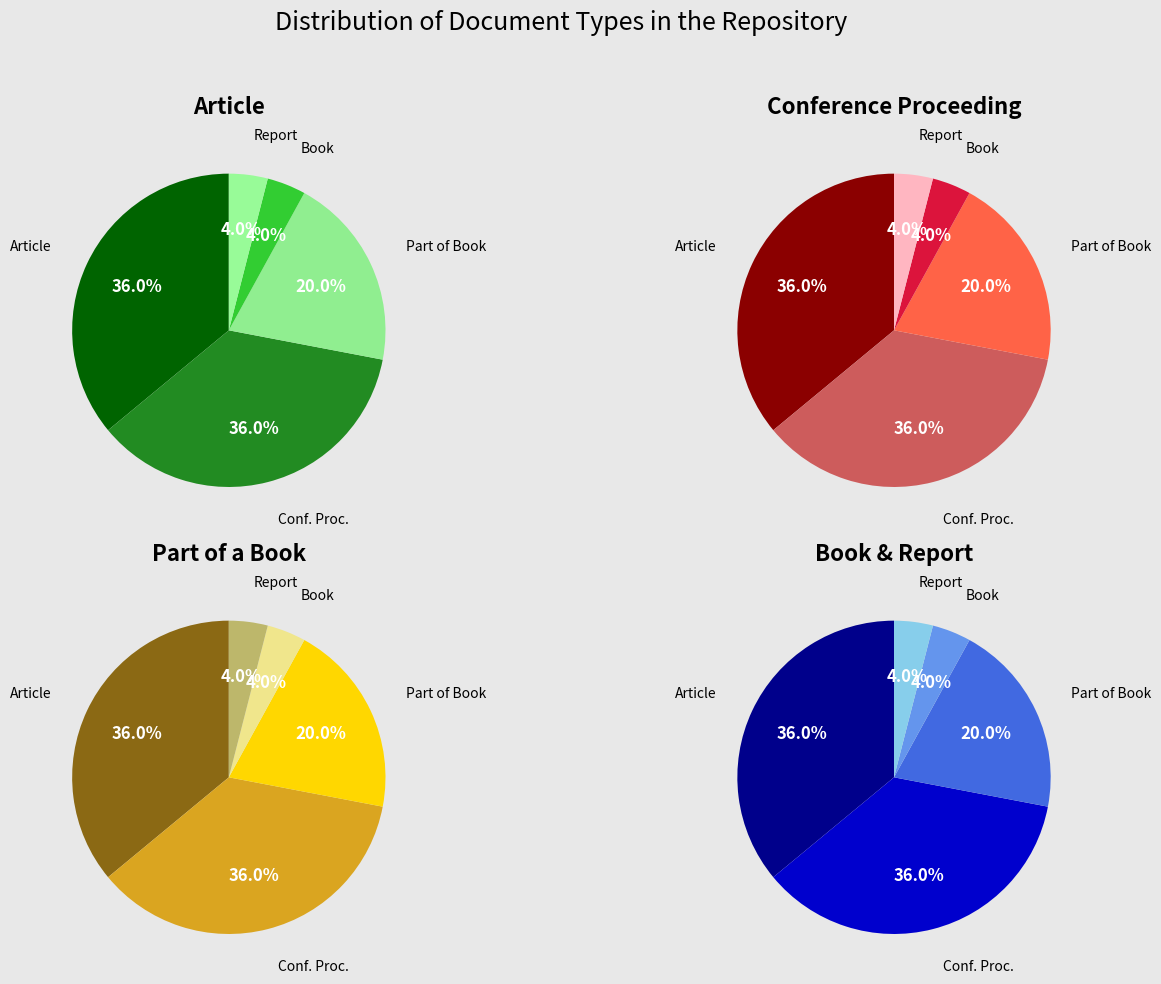

To the nearest percent, what is the average slice percentage?

20%